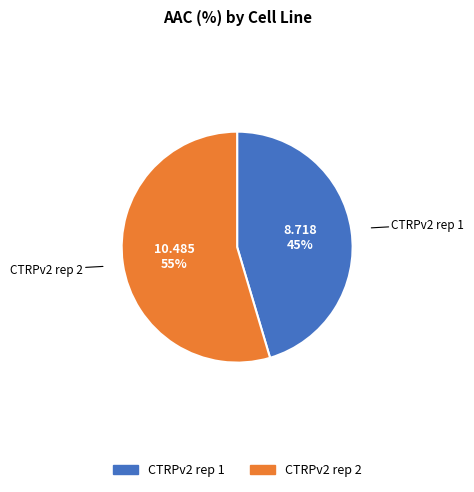

To the nearest percent, what is the average slice percentage?

50%